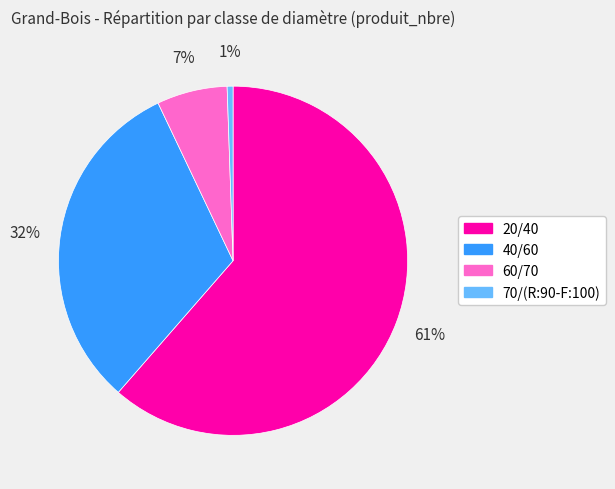

How many slices are in this pie chart?

4